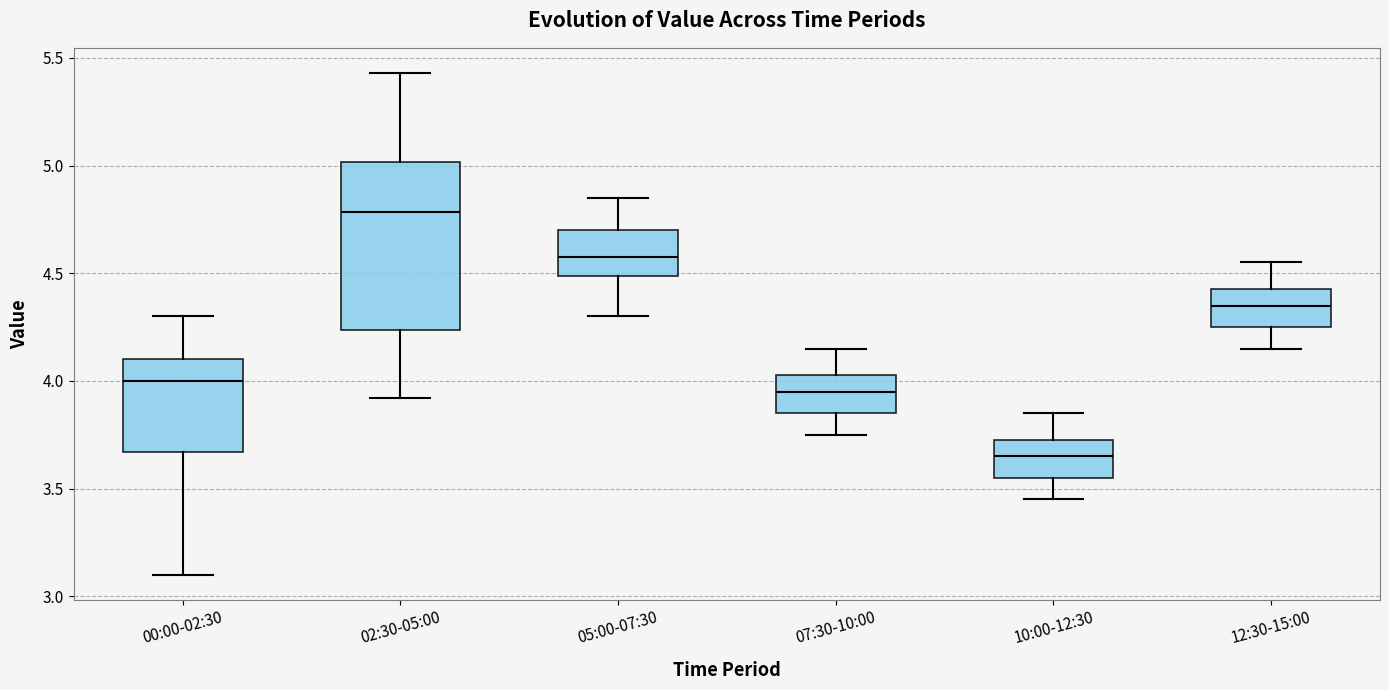

Comparing the boxes themselves (not the whiskers), which one is the tallest?

02:30-05:00